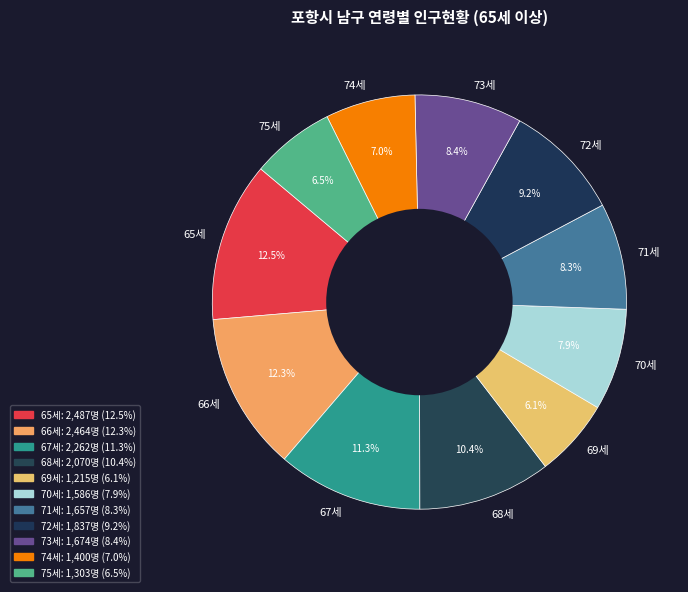

To the nearest percent, what is the average slice percentage?

9%